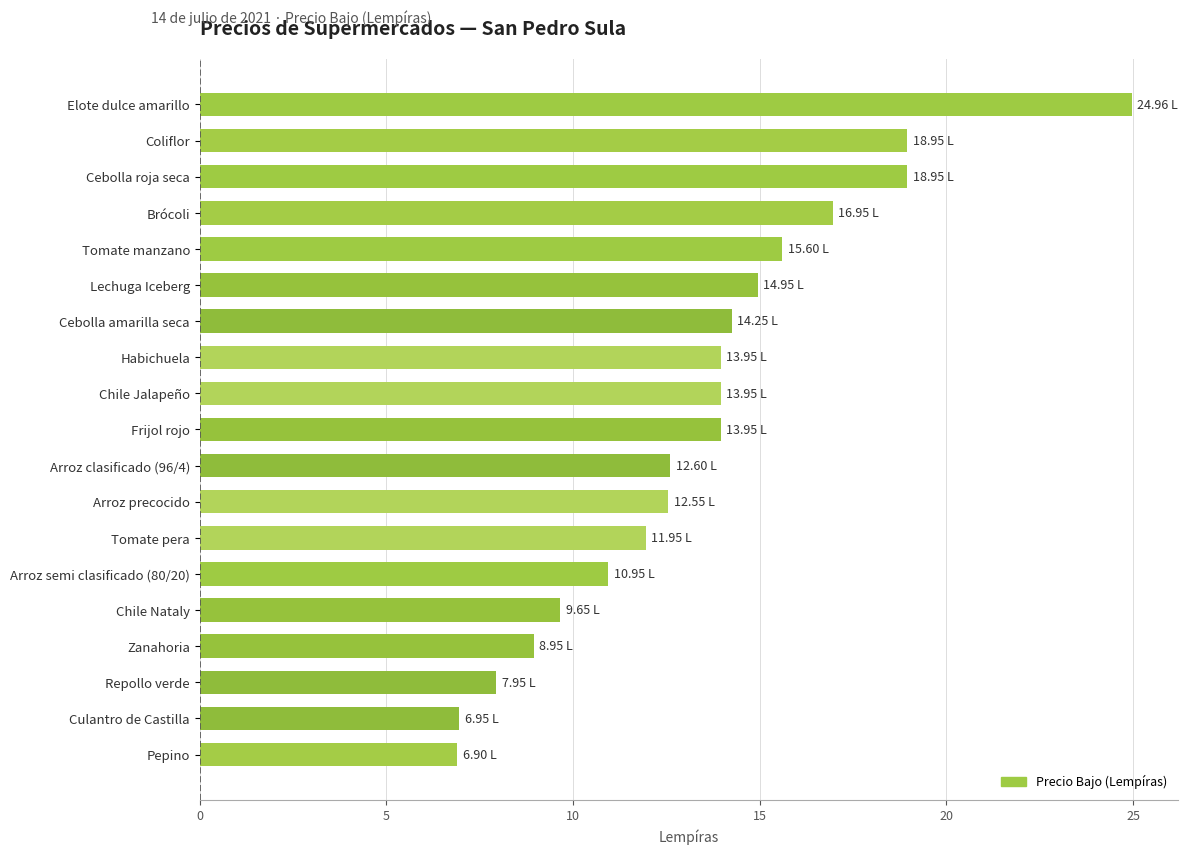

At which category does the chart reach its peak across all series?

Elote dulce amarillo